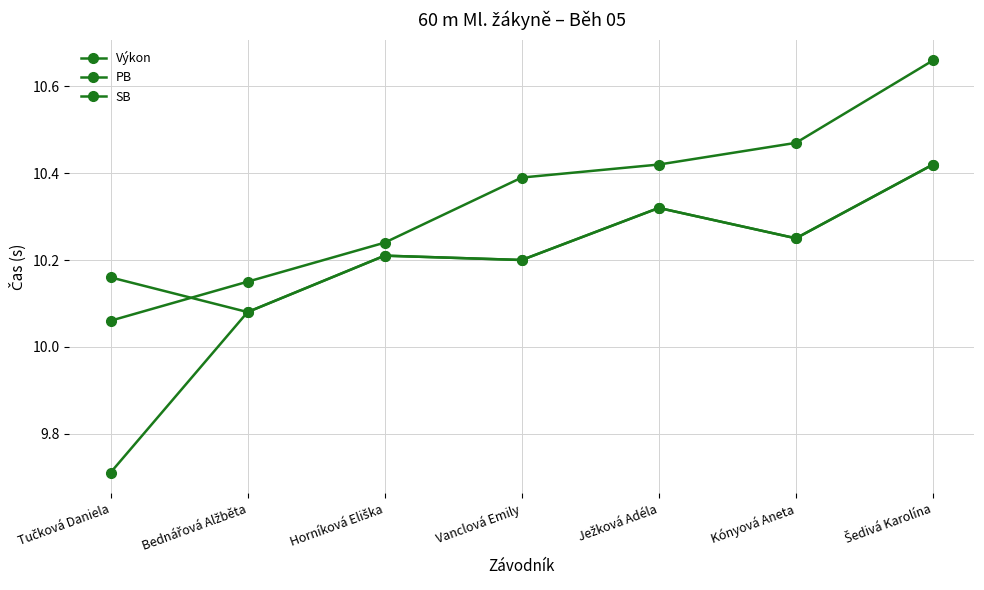

List the labels in order of PB value, largest first.

Šedivá Karolína, Ježková Adéla, Kónyová Aneta, Horníková Eliška, Vanclová Emily, Bednářová Alžběta, Tučková Daniela